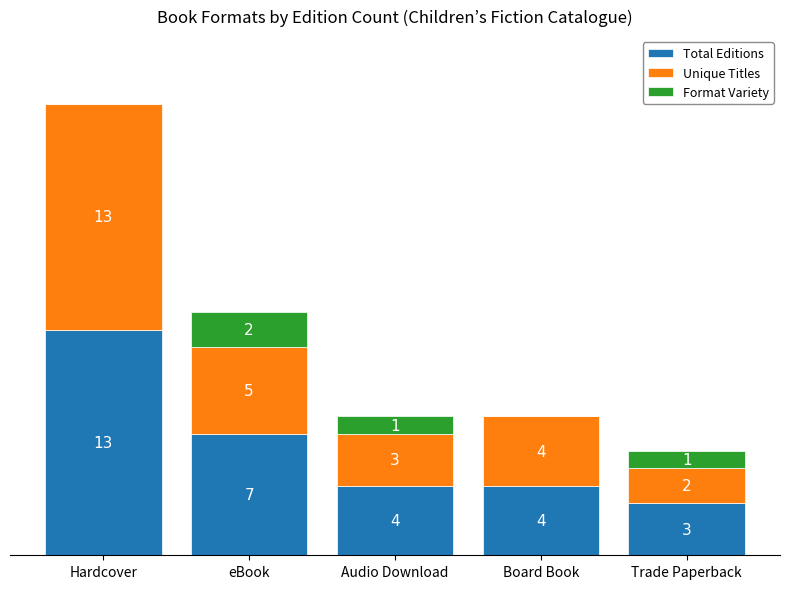

At which category is the sum across all series the highest?

Hardcover